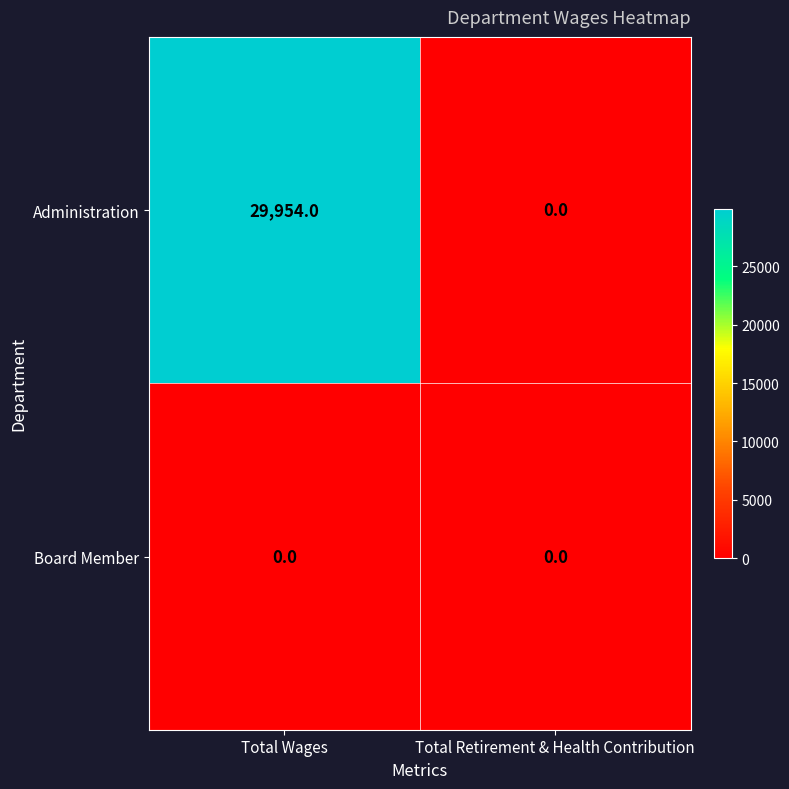

List the series in order of their overall mean, lowest first.

Board Member, Administration